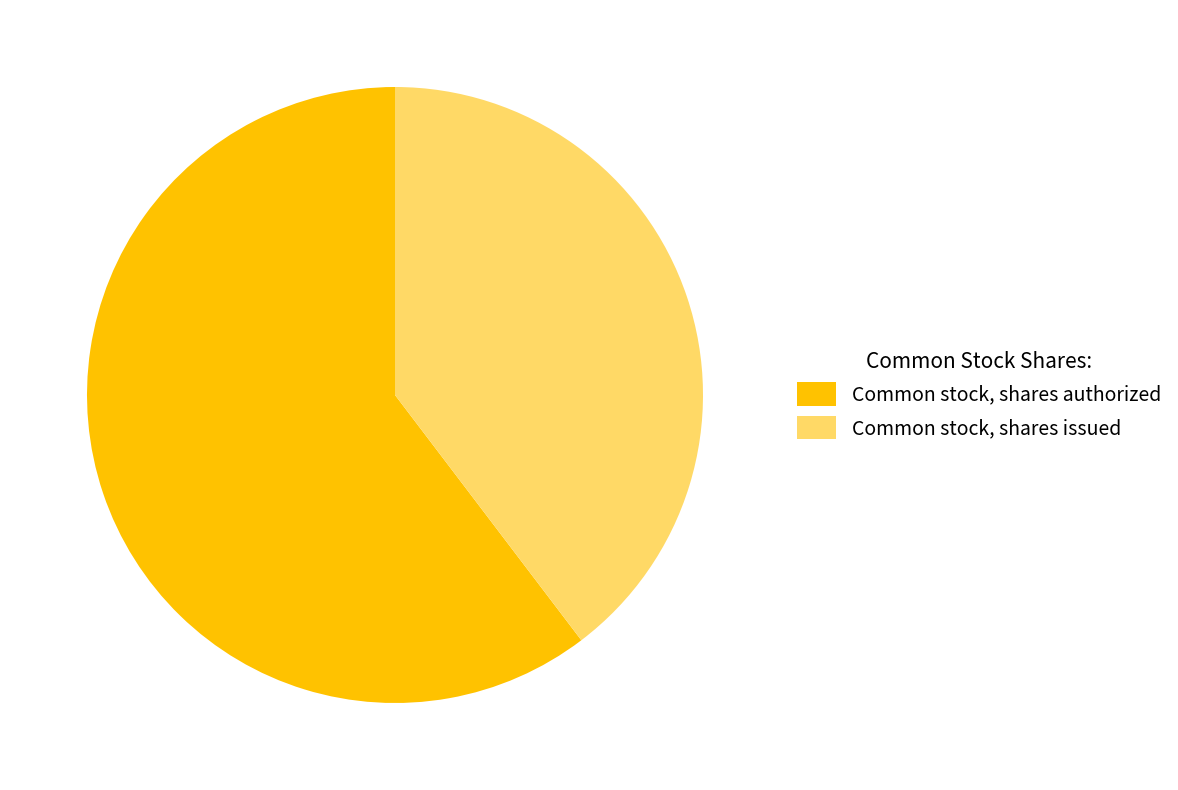

What is the largest slice in the pie chart?

Common stock, shares authorized